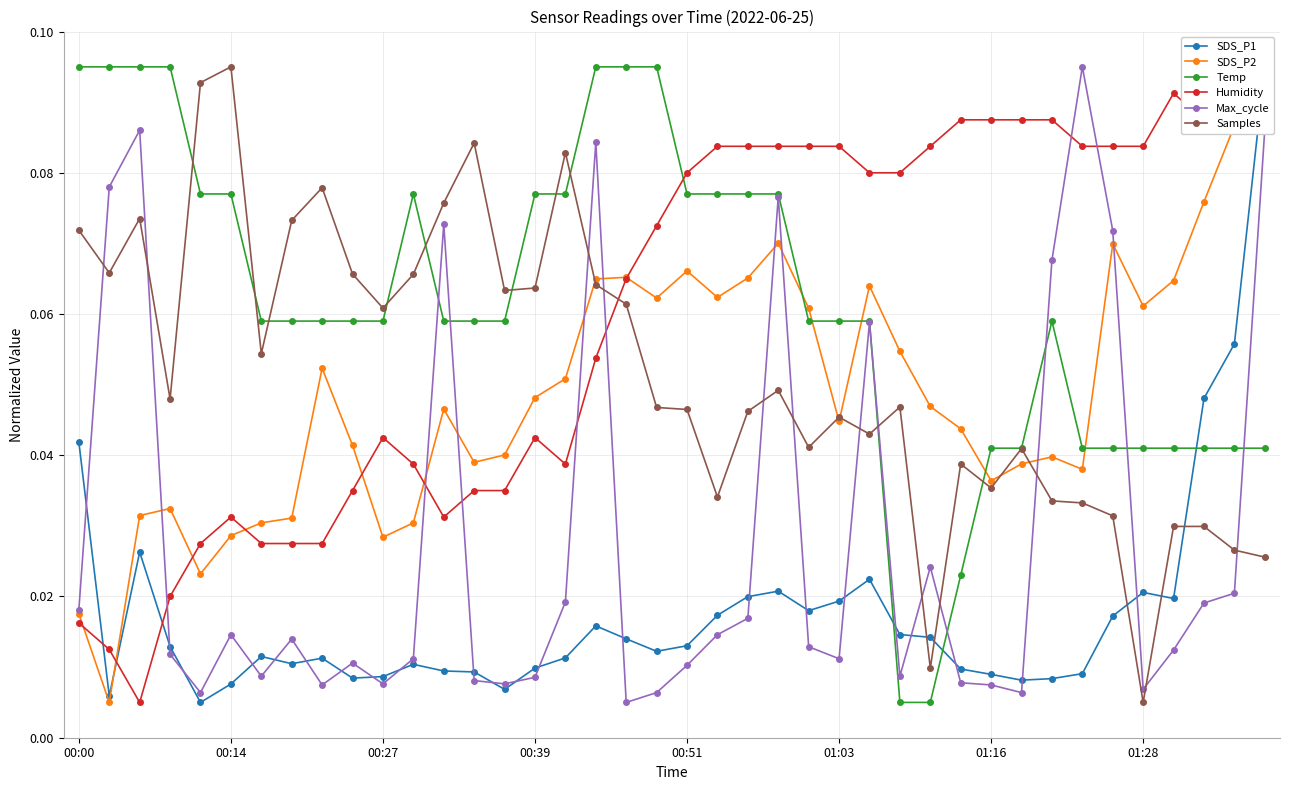

At how many categories does at least one series exceed 0?

40